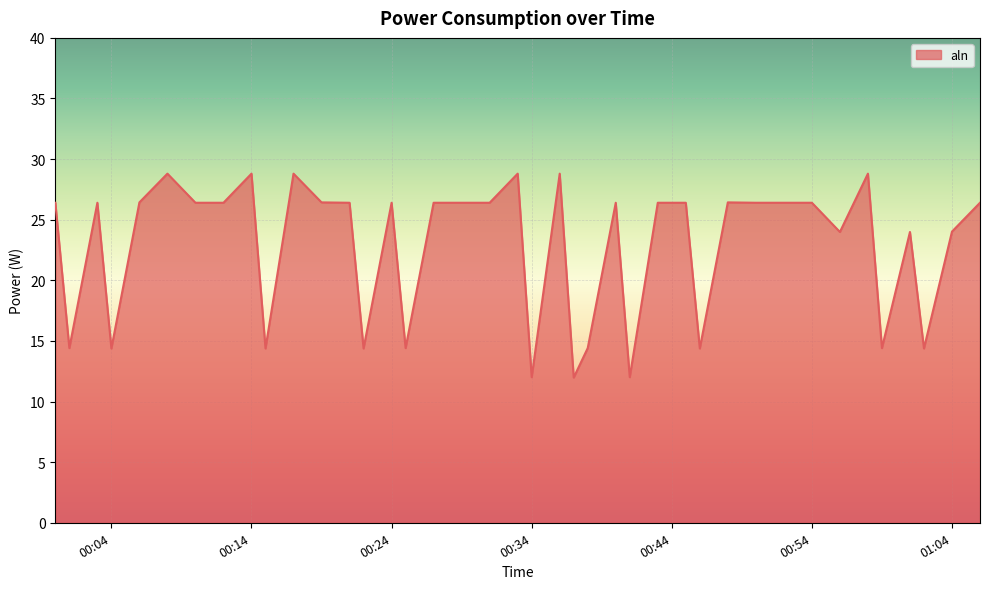

What is the minimum value shown in the chart?

12.0